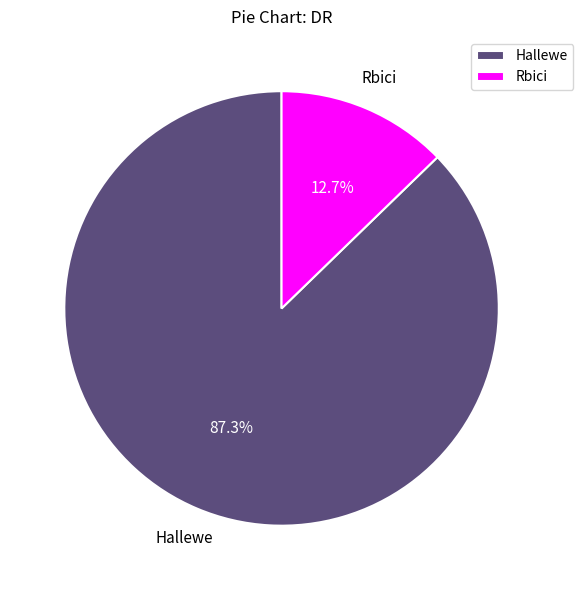

Is there any slice that represents more than half of the pie?

Yes